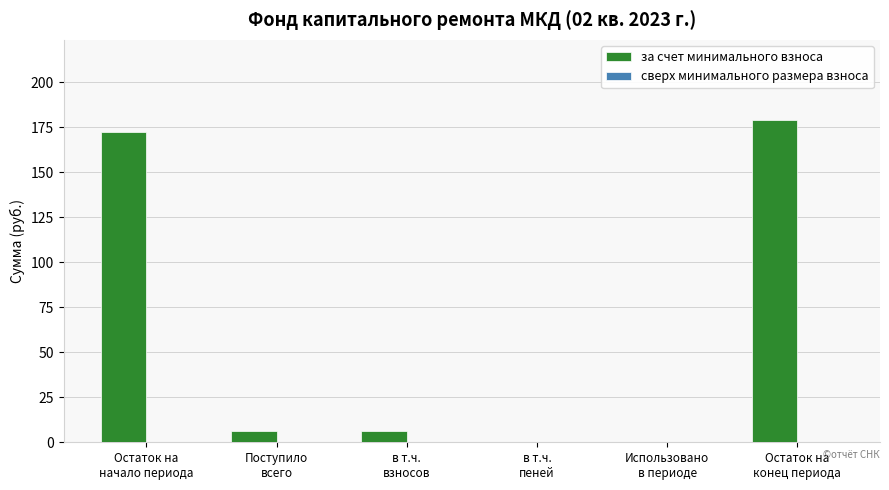

What is the sum of all values?

364.1